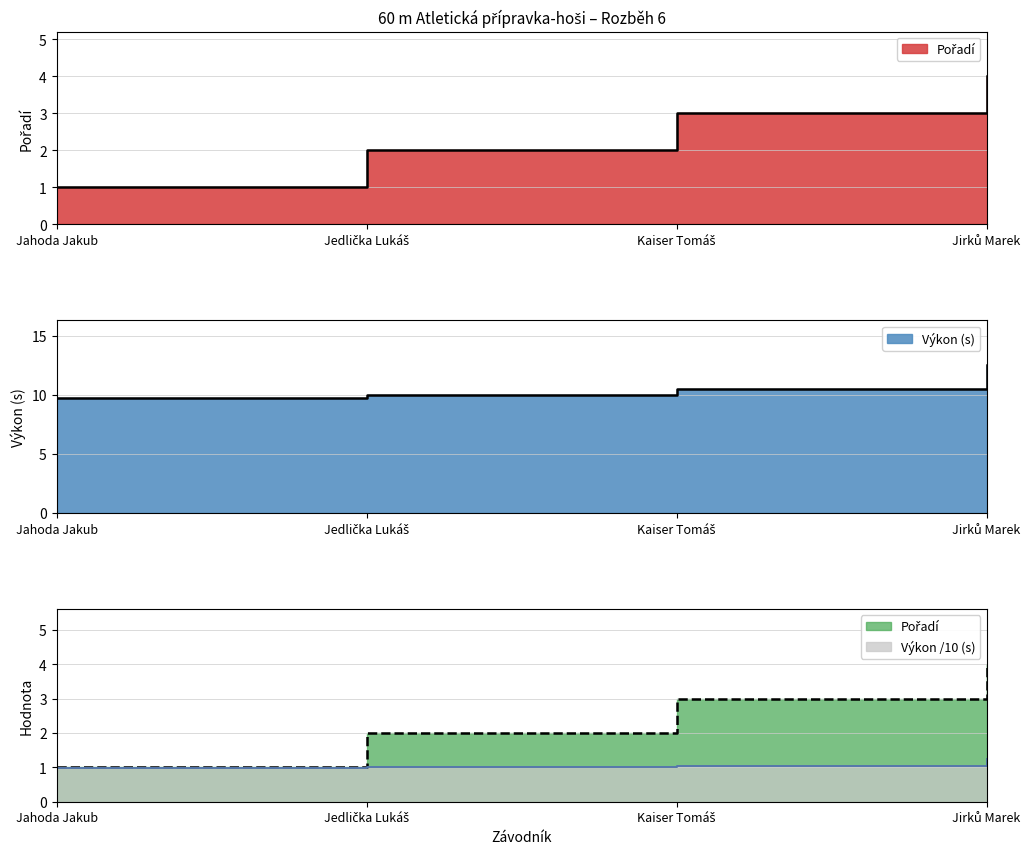

What is the difference between the second highest and minimum values in the Pořadí series?

2.0